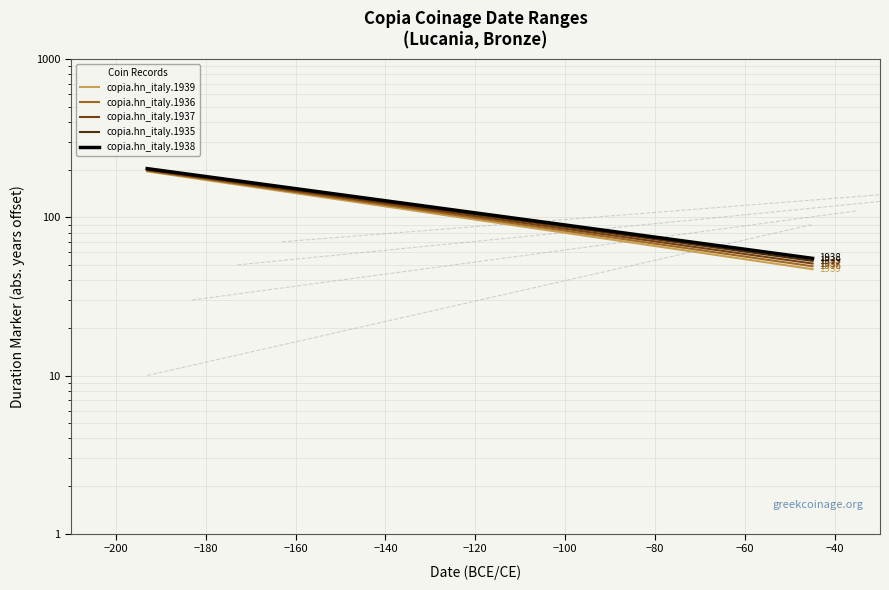

What is the difference between the maximum and minimum values in the copia.hn_italy.1935 series?

148